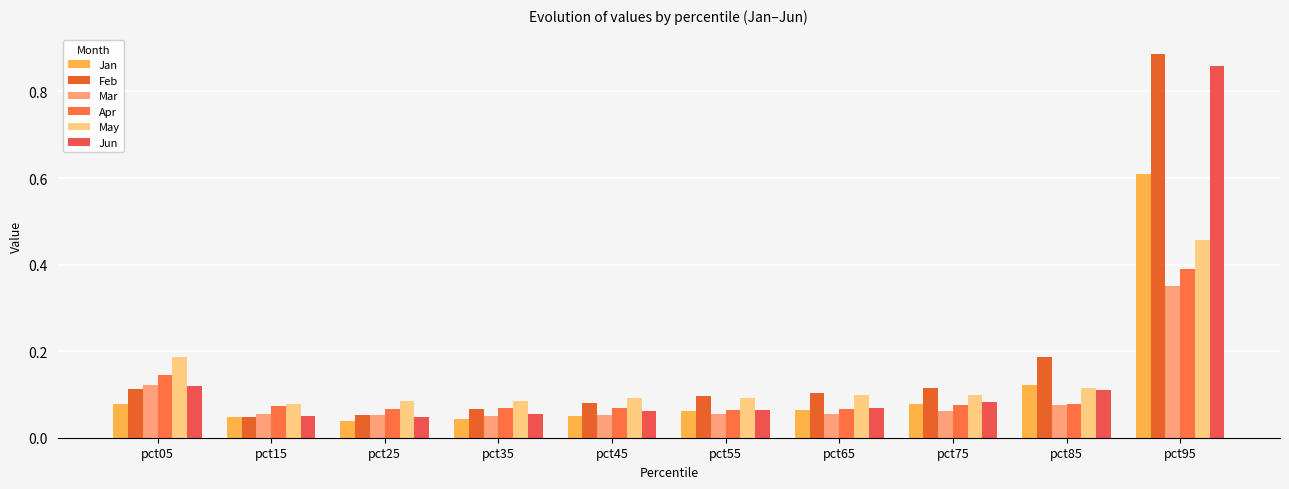

How many distinct data groups are displayed?

6